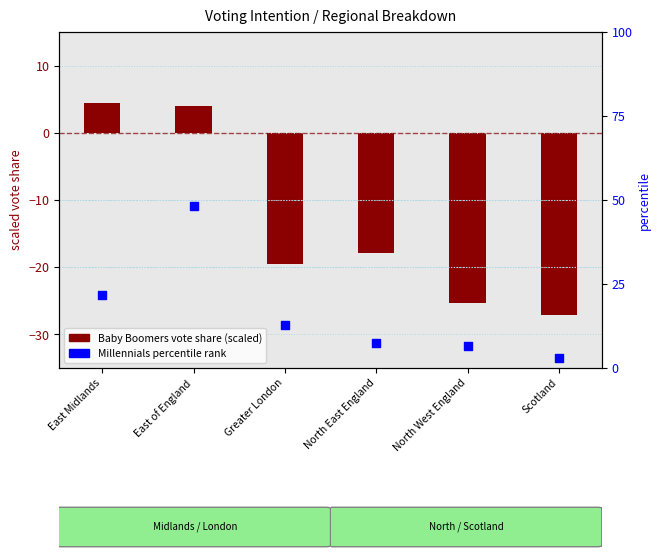

At which category is the sum across all series the highest?

East of England